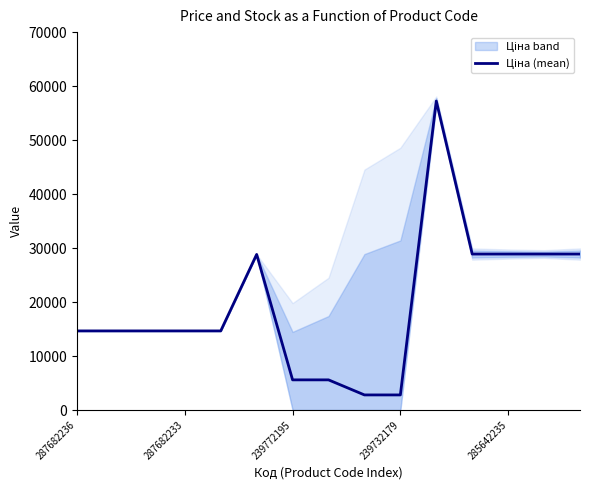

Count the number of data series in this chart.

1